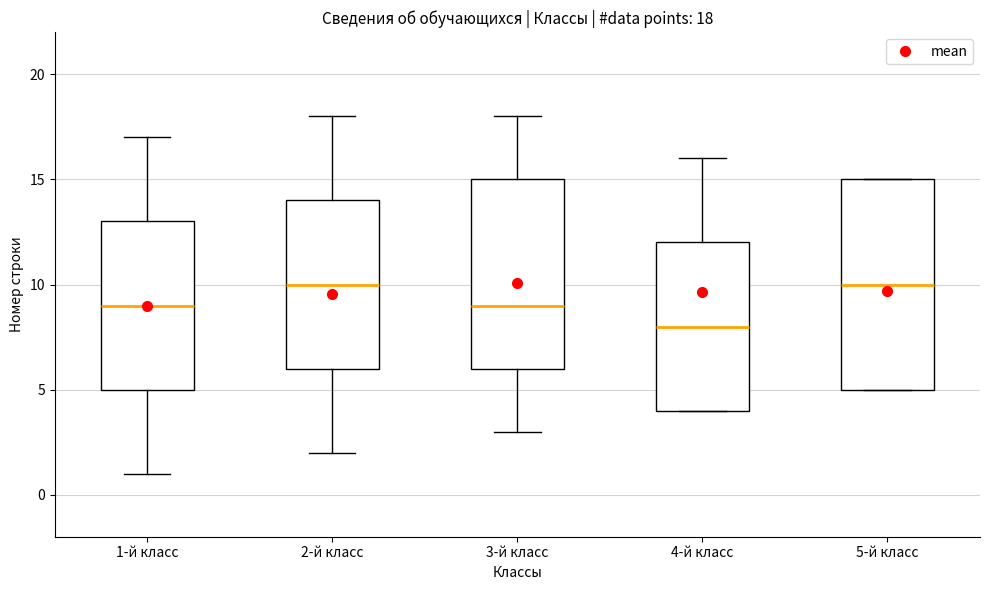

Which box is the tallest, from its lower edge to its upper edge?

5-й класс